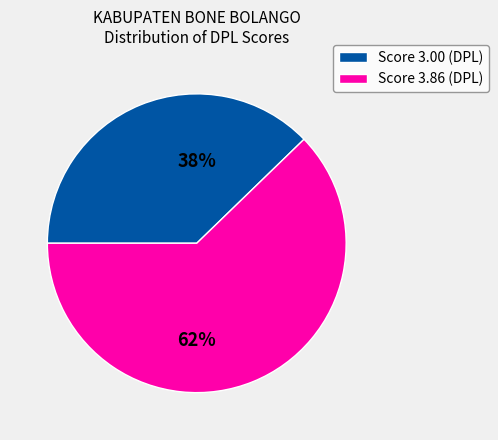

Is there a majority slice in this chart?

Yes